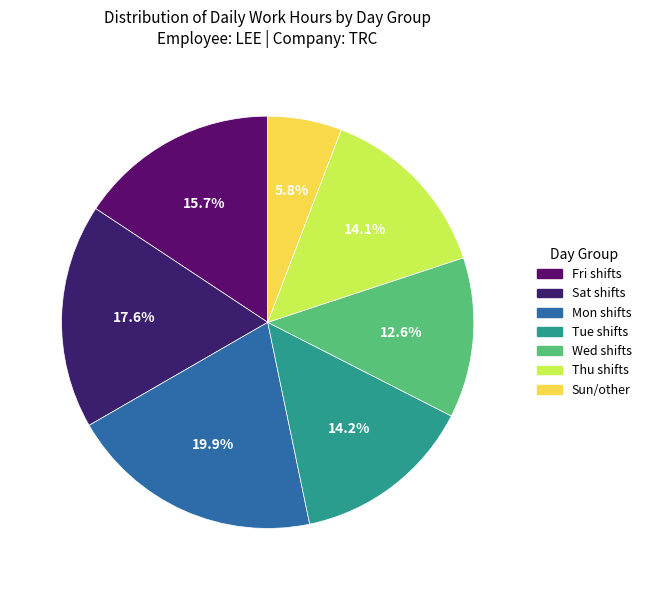

Count the number of slices in the pie.

7